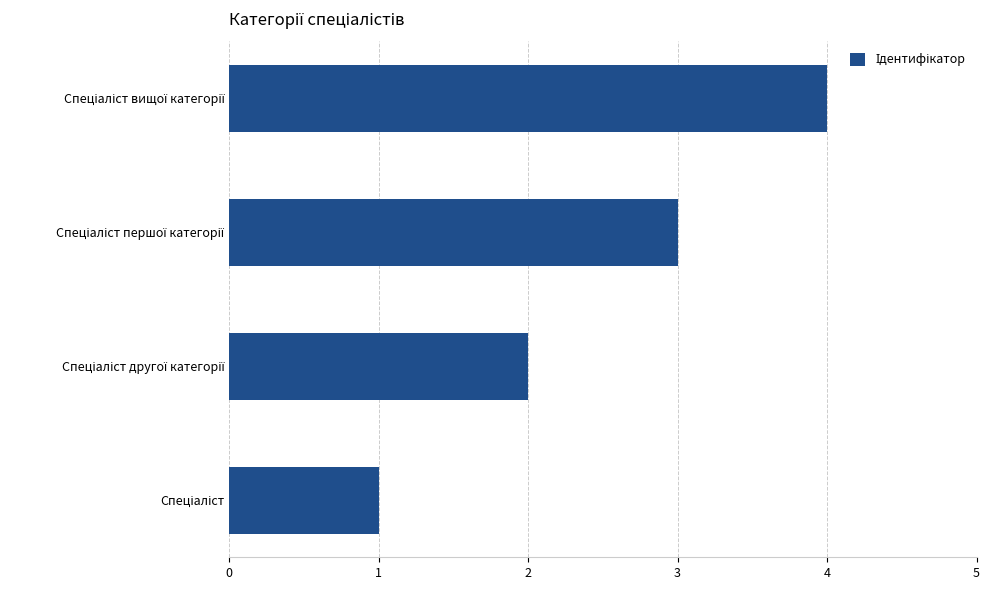

How many data points are less than 3?

2